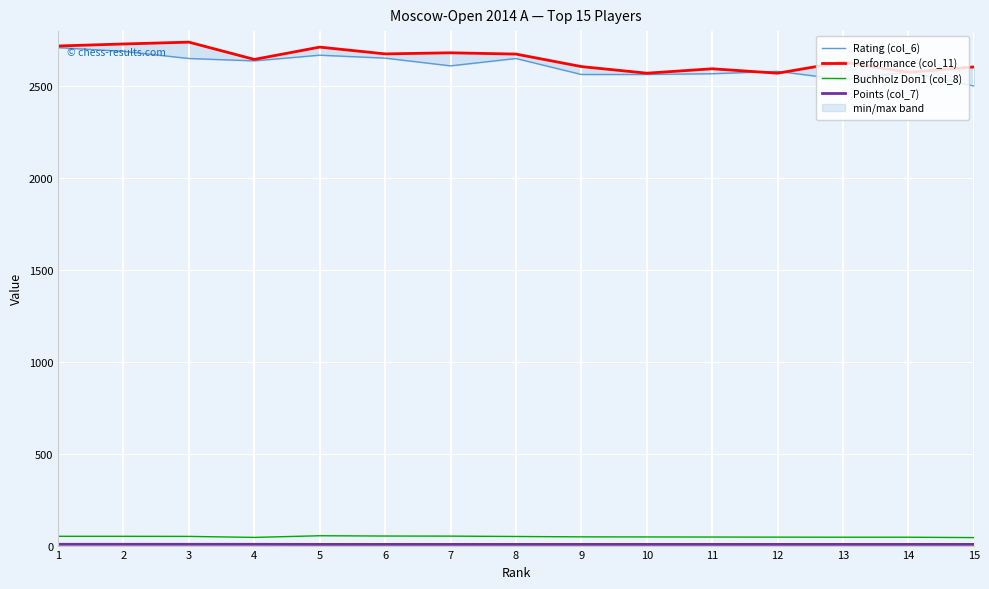

Which label corresponds to the smallest value in the chart?

5